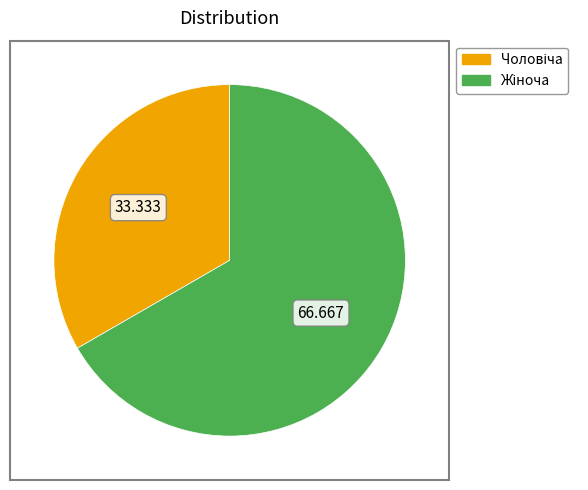

How many segments does this pie chart have?

2